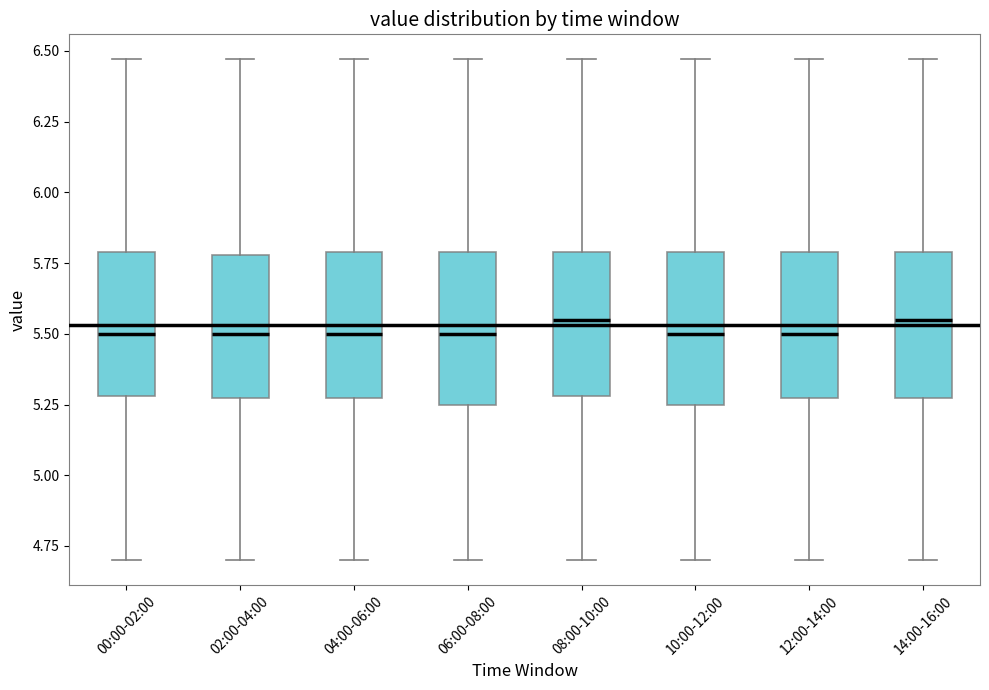

Where is the lower edge of the box for 12:00-14:00 on the y-axis? The values are not printed on the chart, so give them approximately, as read against the axis.

5.25